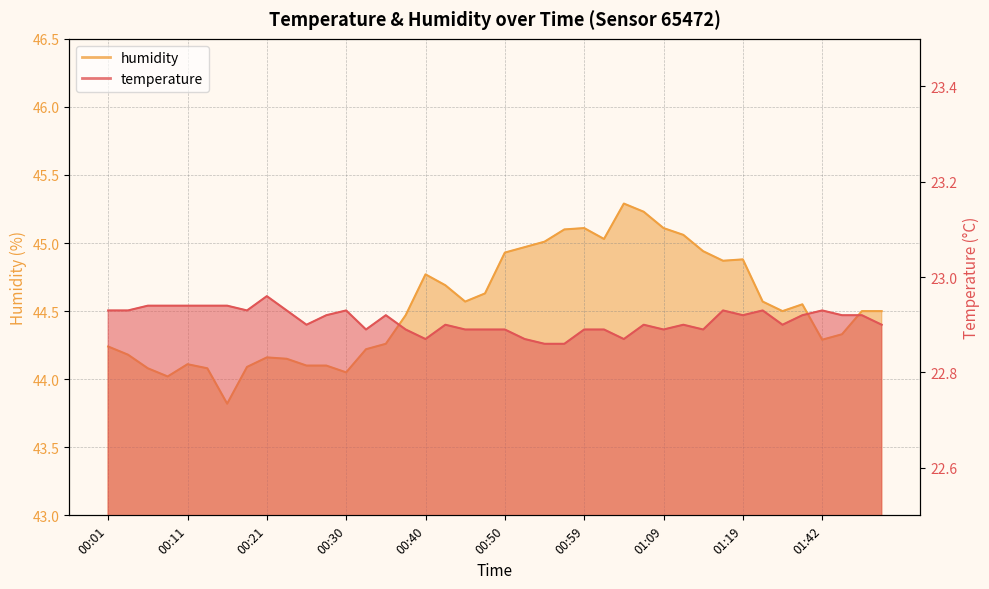

Reading right to left, transcribe all the data shown in this chart.

temperature: 01:50=22.9	01:47=22.9	01:45=22.9	01:42=22.9	01:35=22.9	01:32=22.9	01:27=22.9	01:19=22.9	01:16=22.9	01:14=22.9	01:11=22.9	01:09=22.9	01:07=22.9	01:04=22.9	01:02=22.9	00:59=22.9	00:57=22.9	00:55=22.9	00:52=22.9	00:50=22.9	00:47=22.9	00:45=22.9	00:42=22.9	00:40=22.9	00:38=22.9	00:35=22.9	00:33=22.9	00:30=22.9	00:28=22.9	00:25=22.9	00:23=22.9	00:21=23.0	00:18=22.9	00:16=22.9	00:13=22.9	00:11=22.9	00:08=22.9	00:06=22.9	00:04=22.9	00:01=22.9
humidity: 01:50=44.5	01:47=44.5	01:45=44.3	01:42=44.3	01:35=44.5	01:32=44.5	01:27=44.6	01:19=44.9	01:16=44.9	01:14=44.9	01:11=45.1	01:09=45.1	01:07=45.2	01:04=45.3	01:02=45.0	00:59=45.1	00:57=45.1	00:55=45.0	00:52=45.0	00:50=44.9	00:47=44.6	00:45=44.6	00:42=44.7	00:40=44.8	00:38=44.5	00:35=44.3	00:33=44.2	00:30=44.0	00:28=44.1	00:25=44.1	00:23=44.1	00:21=44.2	00:18=44.1	00:16=43.8	00:13=44.1	00:11=44.1	00:08=44.0	00:06=44.1	00:04=44.2	00:01=44.2